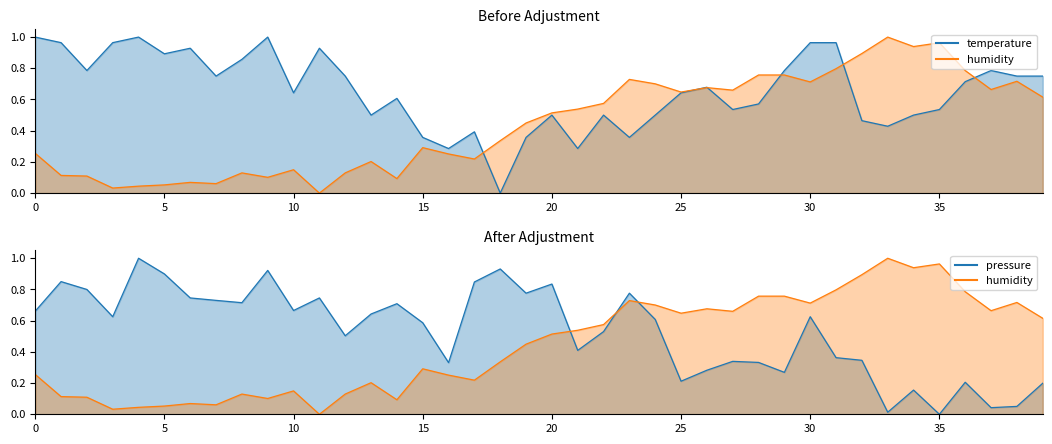

Reading left to right, what are all the values shown in this chart?

temperature: 1.0	1.0	0.8	1.0	1.0	0.9	0.9	0.8	0.9	1.0	0.6	0.9	0.8	0.5	0.6	0.4	0.3	0.4	0.0	0.4	0.5	0.3	0.5	0.4	0.5	0.6	0.7	0.5	0.6	0.8	1.0	1.0	0.5	0.4	0.5	0.5	0.7	0.8	0.8	0.8
humidity: 0.3	0.1	0.1	0.0	0.0	0.1	0.1	0.1	0.1	0.1	0.1	0.0	0.1	0.2	0.1	0.3	0.3	0.2	0.3	0.4	0.5	0.5	0.6	0.7	0.7	0.6	0.7	0.7	0.8	0.8	0.7	0.8	0.9	1.0	0.9	1.0	0.8	0.7	0.7	0.6
pressure: 0.7	0.9	0.8	0.6	1.0	0.9	0.7	0.7	0.7	0.9	0.7	0.7	0.5	0.6	0.7	0.6	0.3	0.8	0.9	0.8	0.8	0.4	0.5	0.8	0.6	0.2	0.3	0.3	0.3	0.3	0.6	0.4	0.3	0.0	0.2	0.0	0.2	0.0	0.1	0.2